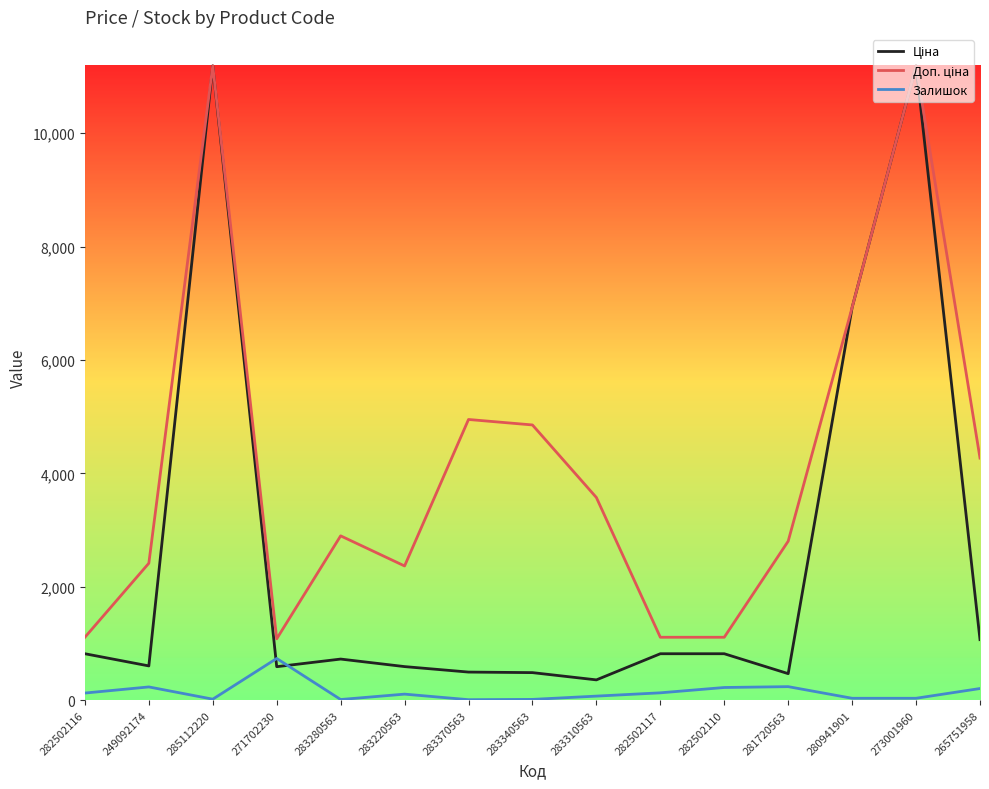

Is it true that Залишок equals 33.0 at 273001960?

True